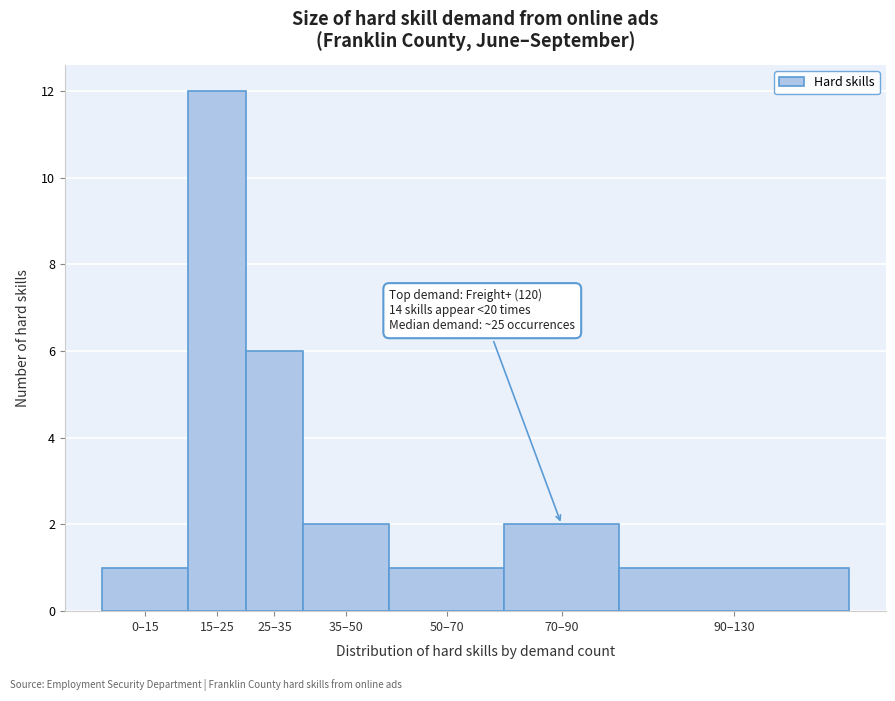

Reading right to left, list all the values displayed in this chart.

90–130=1	70–90=2	50–70=1	35–50=2	25–35=6	15–25=12	0–15=1